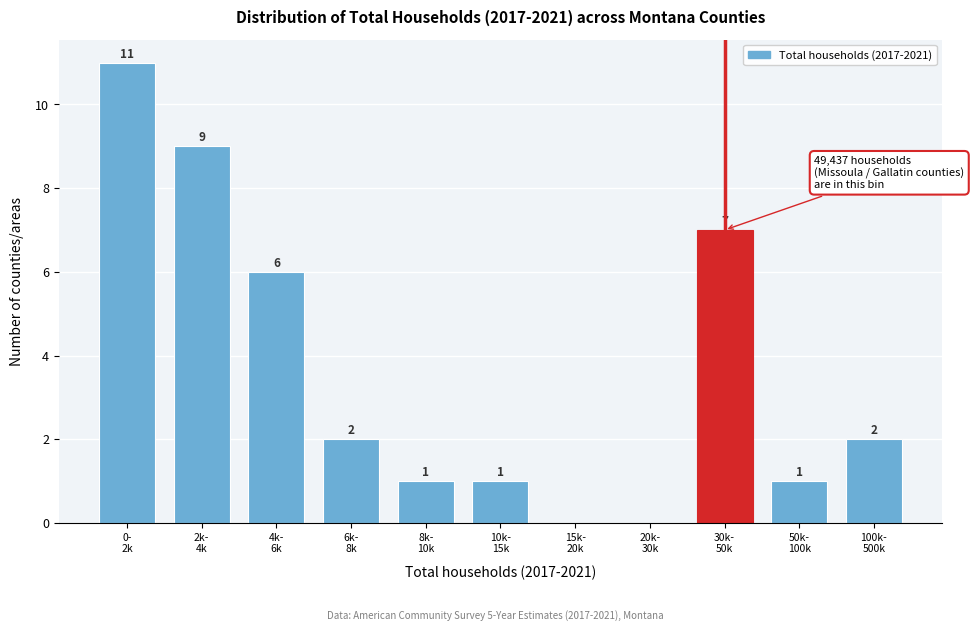

What is the sum of all values?

40